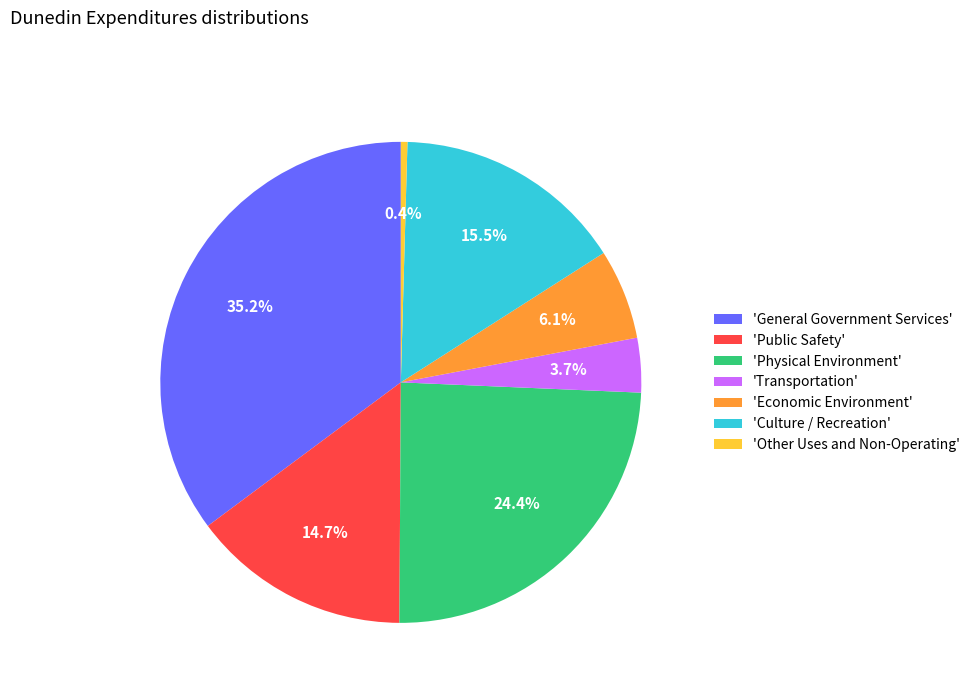

Which slice is the smallest?

'Other Uses and Non-Operating'